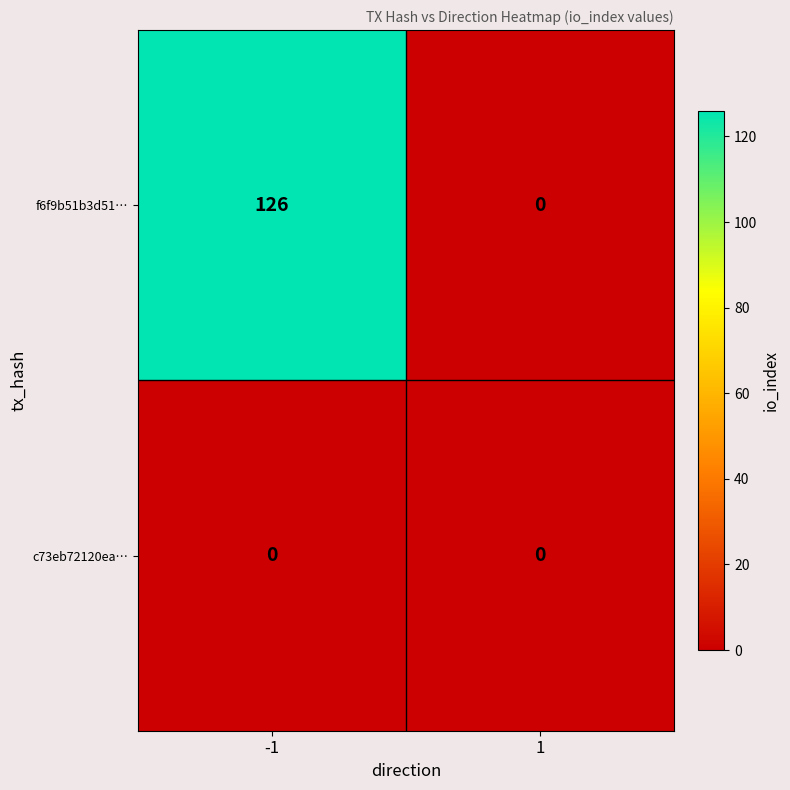

Between -1 and 1, which series saw the biggest shift?

f6f9b51b3d51…